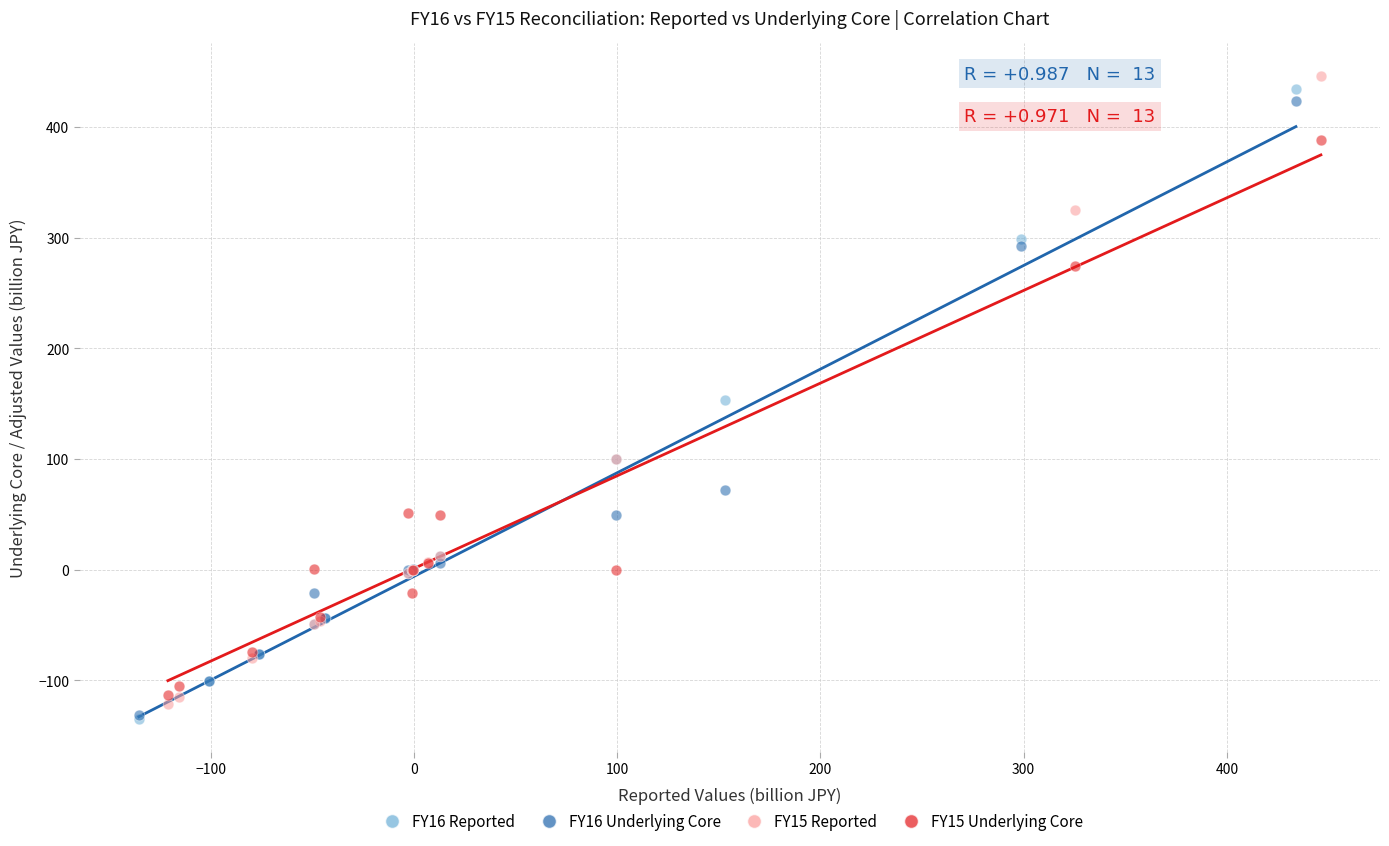

What are all the series names shown in the legend?

FY16 Reported, FY16 Underlying Core, FY15 Reported, FY15 Underlying Core